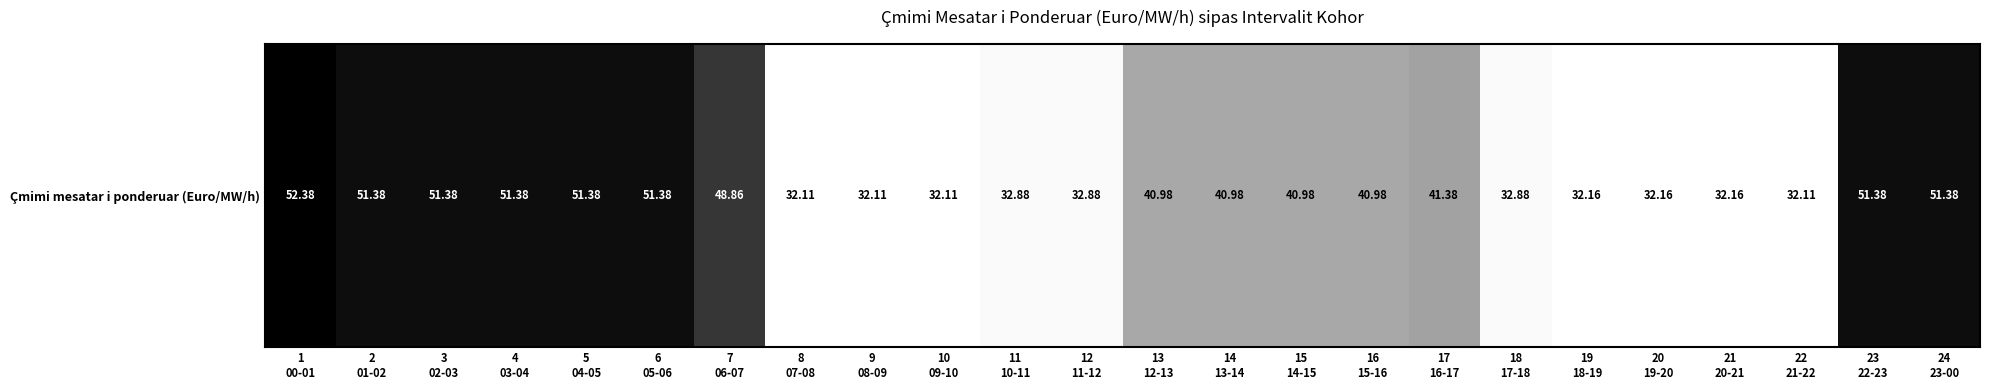

Count the number of data series in this chart.

1